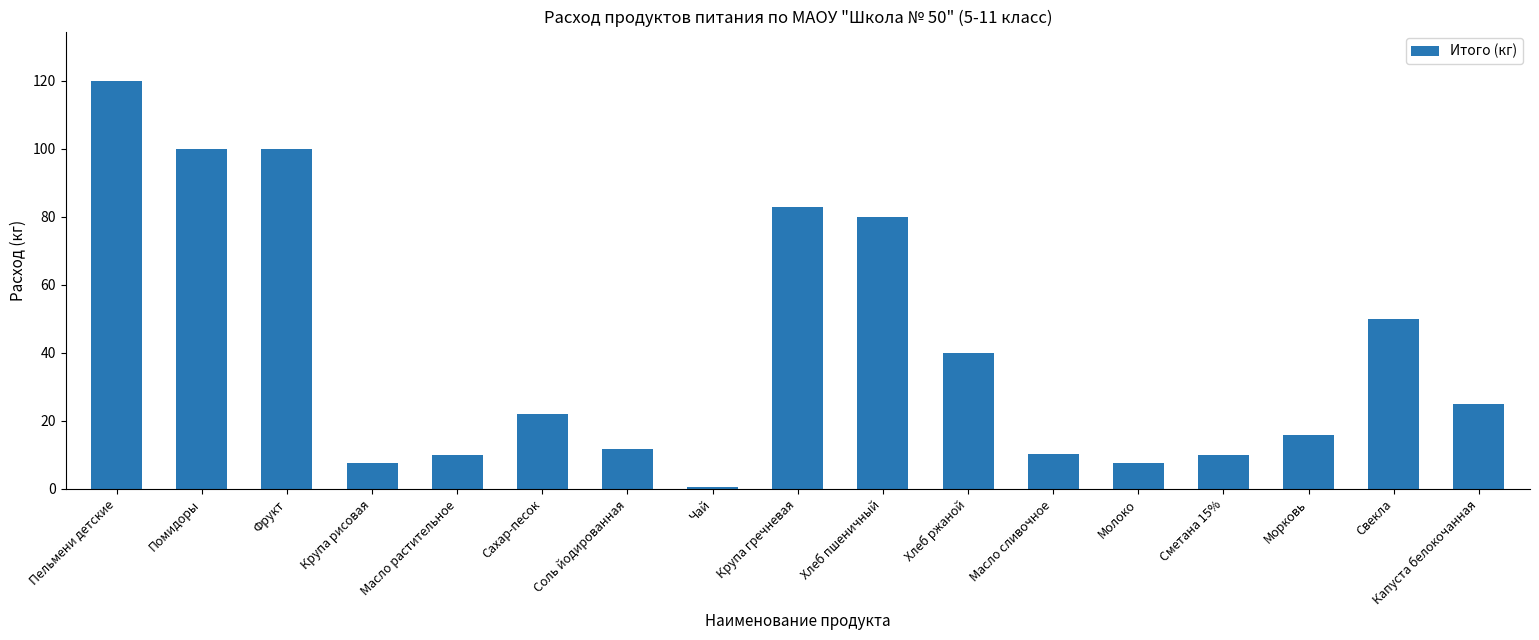

Read the value at Соль йодированная.

11.7